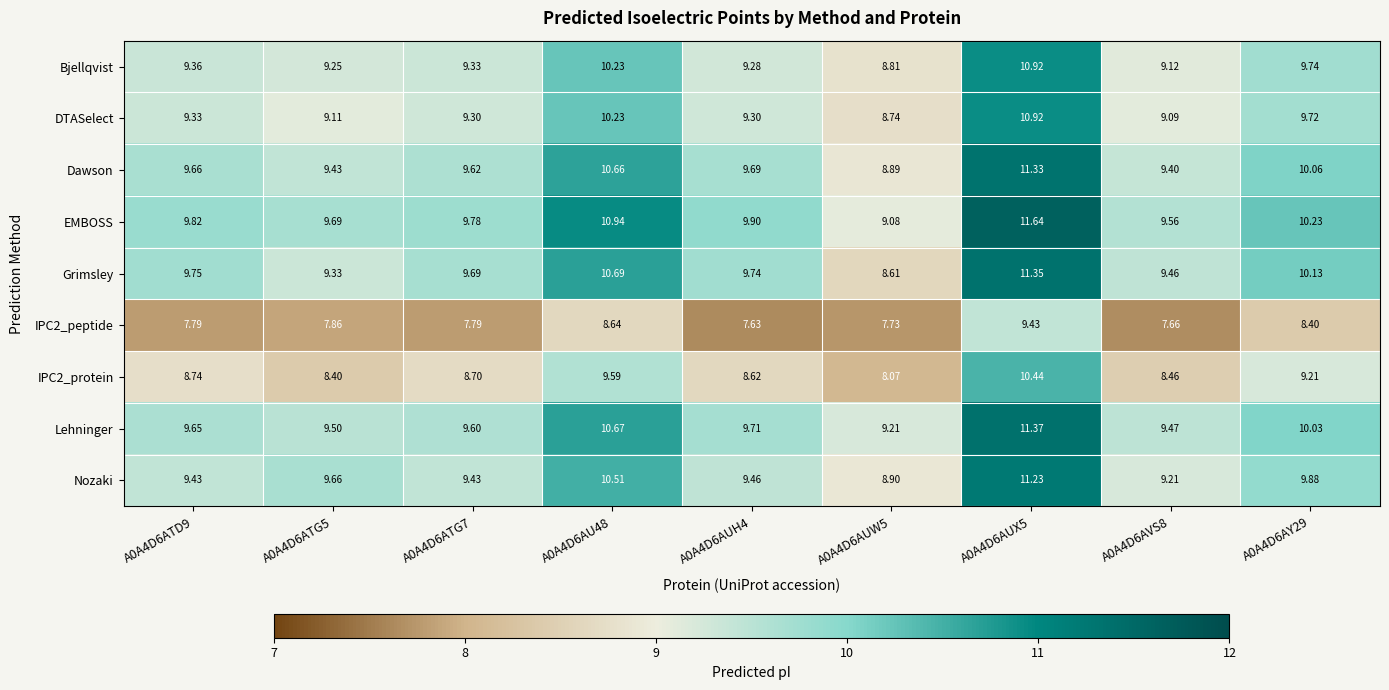

Count the number of categories in the chart.

9